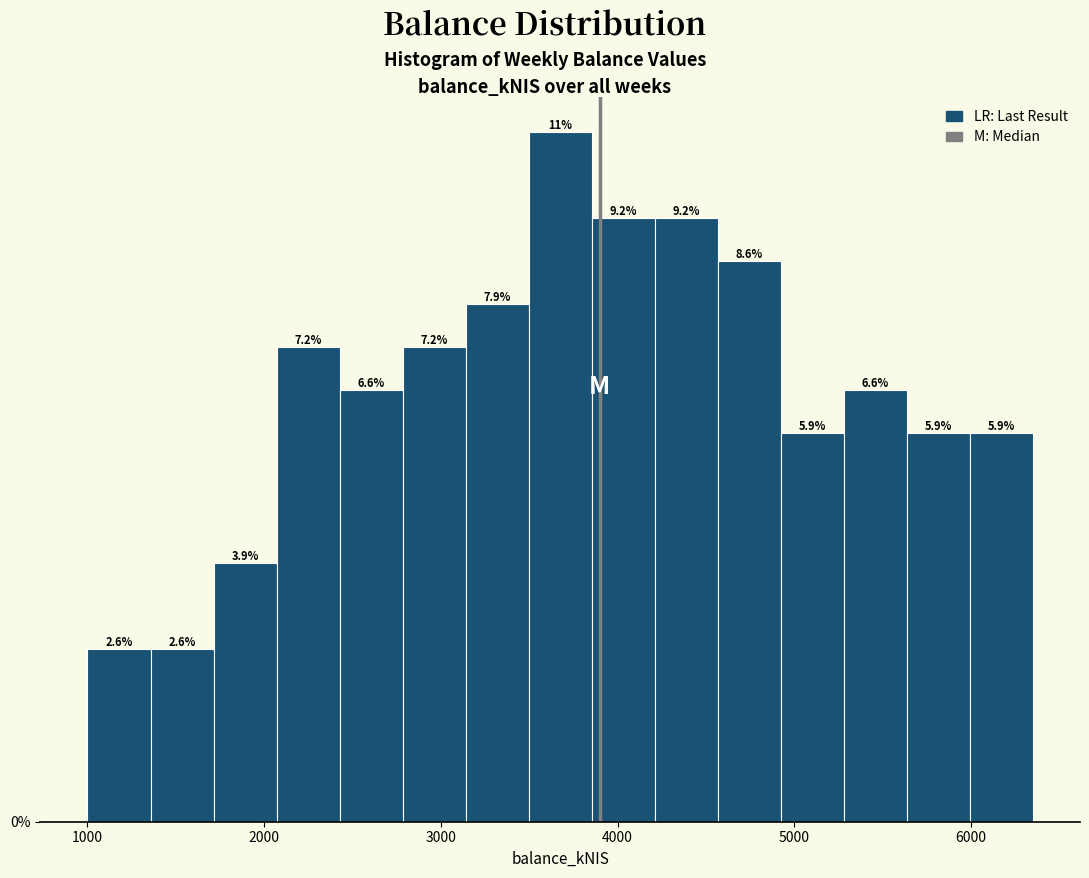

Around what value on the x-axis is the tallest bar? Give the approximate position of its centre, as read against the axis.

3700